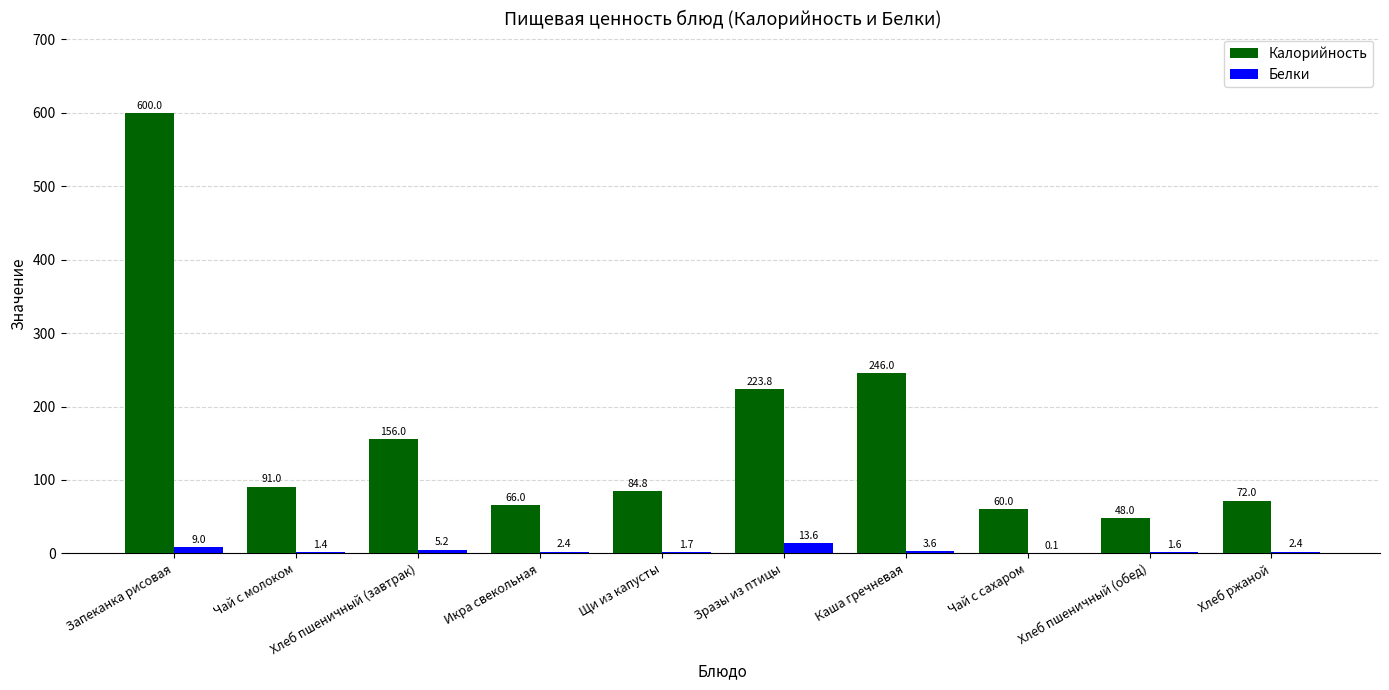

Which series changed the most between Щи из капусты and Хлеб пшеничный (обед)?

Калорийность